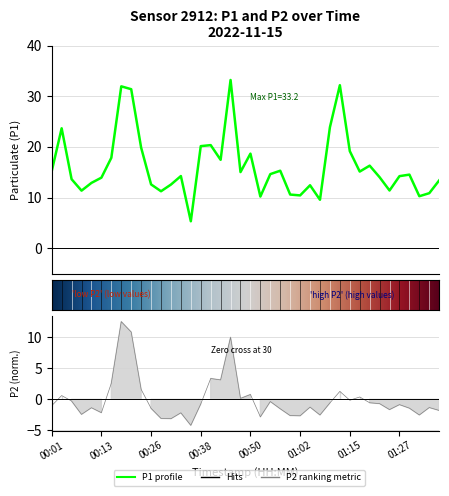

Which series has the largest total across all categories?

P1